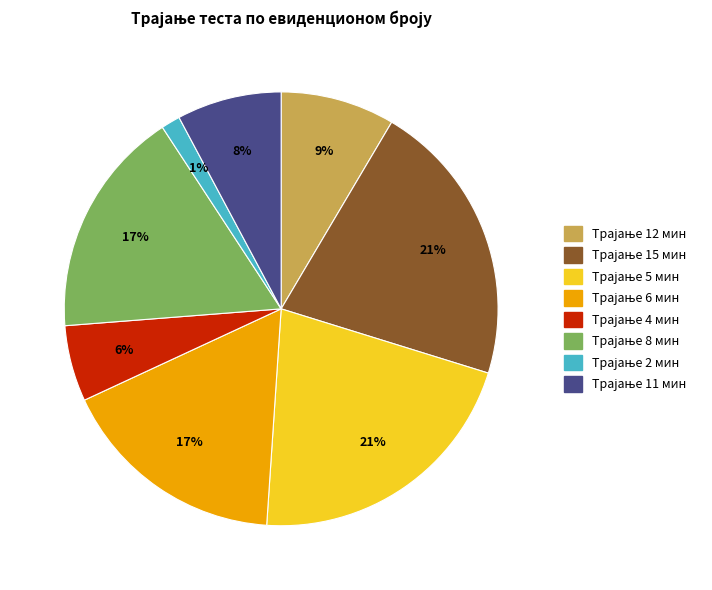

To the nearest percent, what is the average slice percentage?

12%